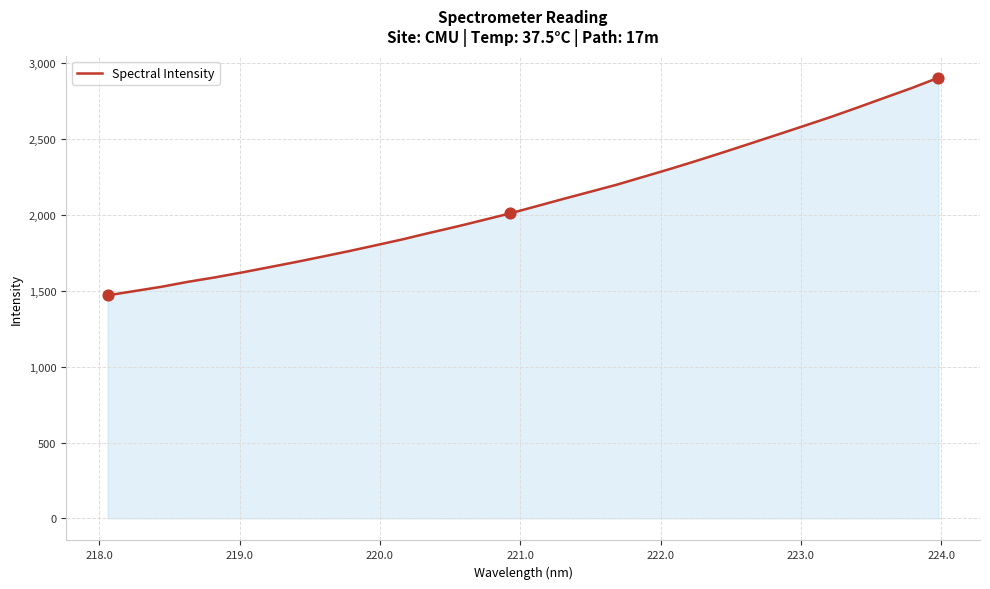

What is the greatest value displayed?

2904.1